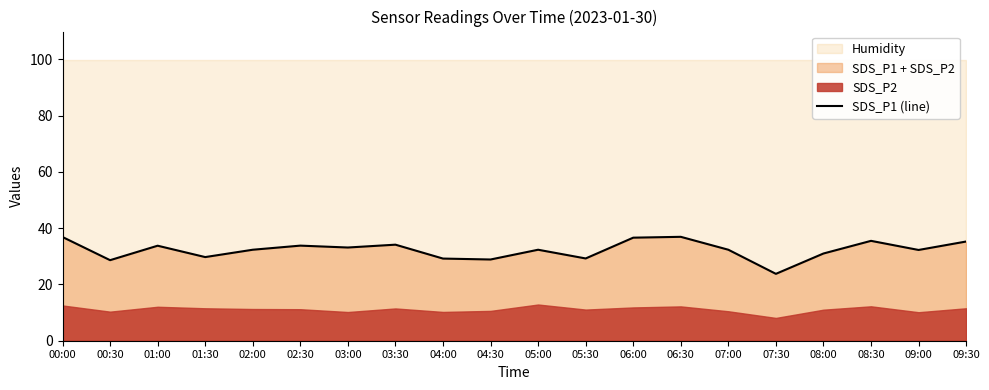

Between 05:00 and 01:30, which is larger?

05:00